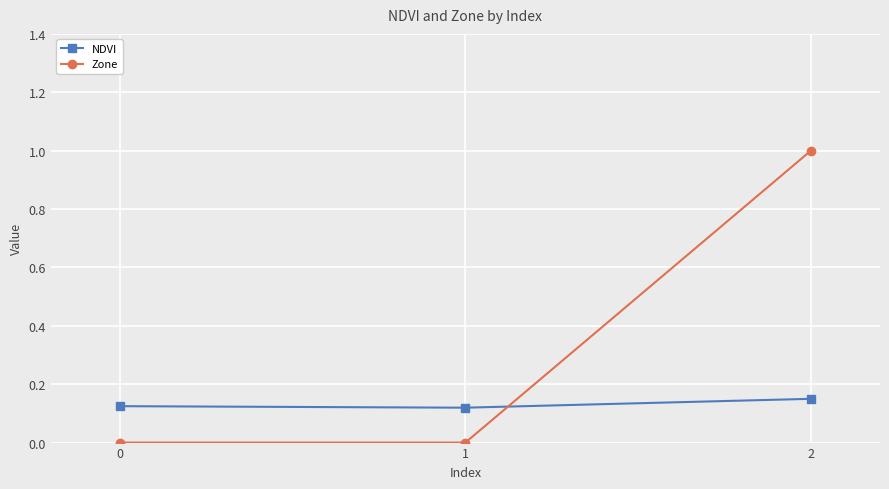

Is it true that NDVI equals 0.2 at 0?

False